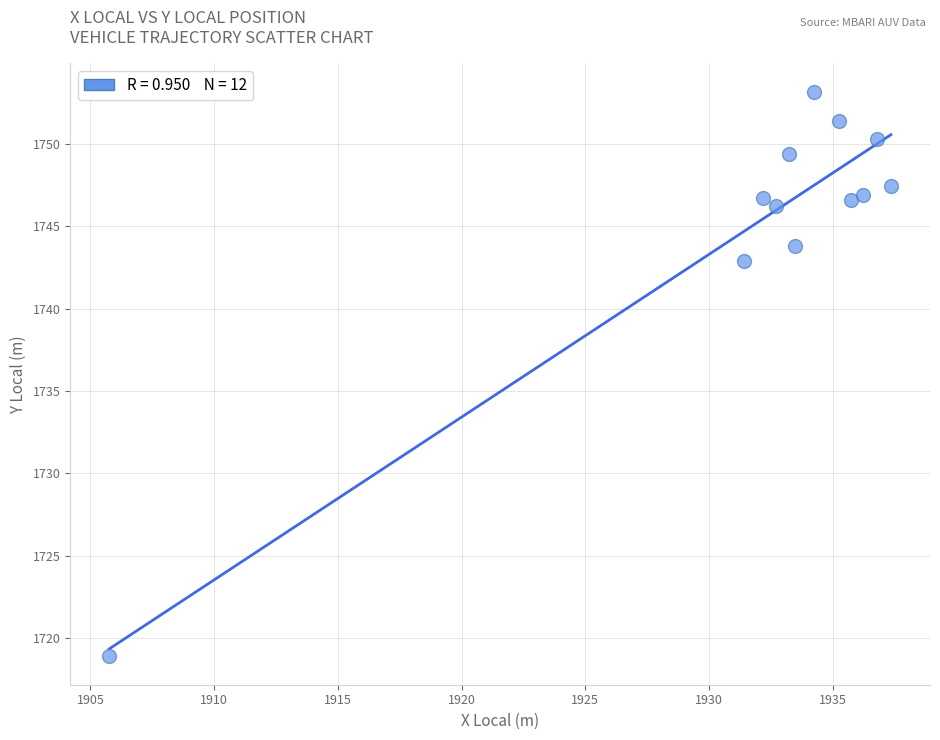

What is the range of X values (max minus min)?

31.6